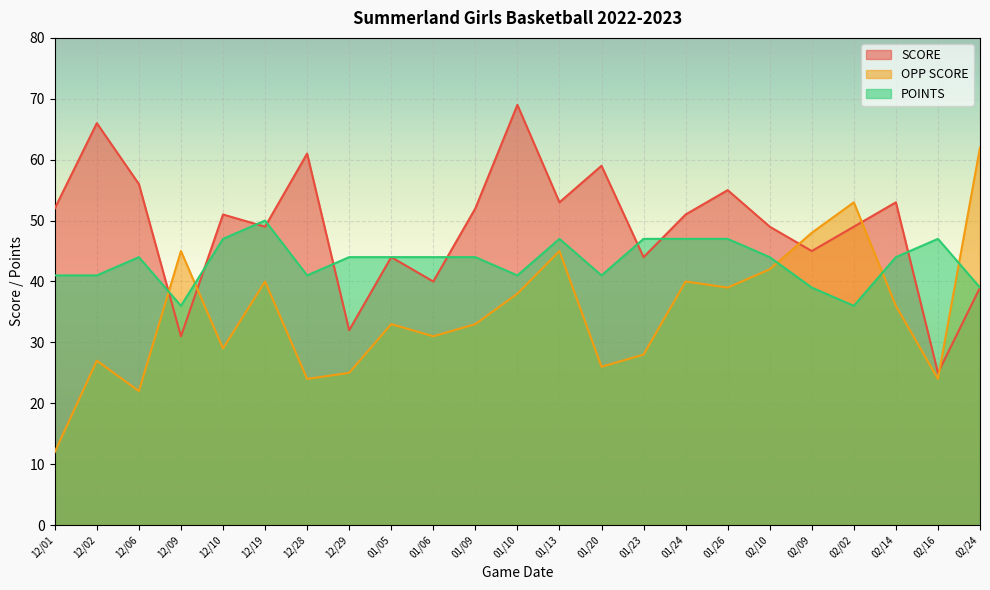

What is the sum of all SCORE values?

1125